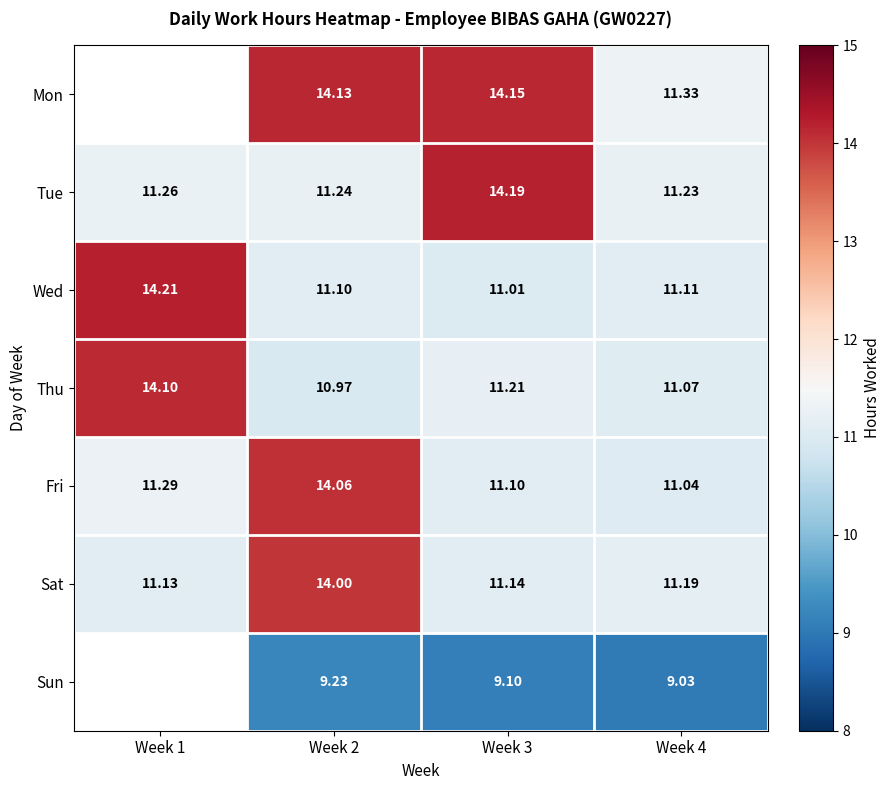

Is the value of Tue at Week 1 greater than the value of Thu at Week 3?

Yes